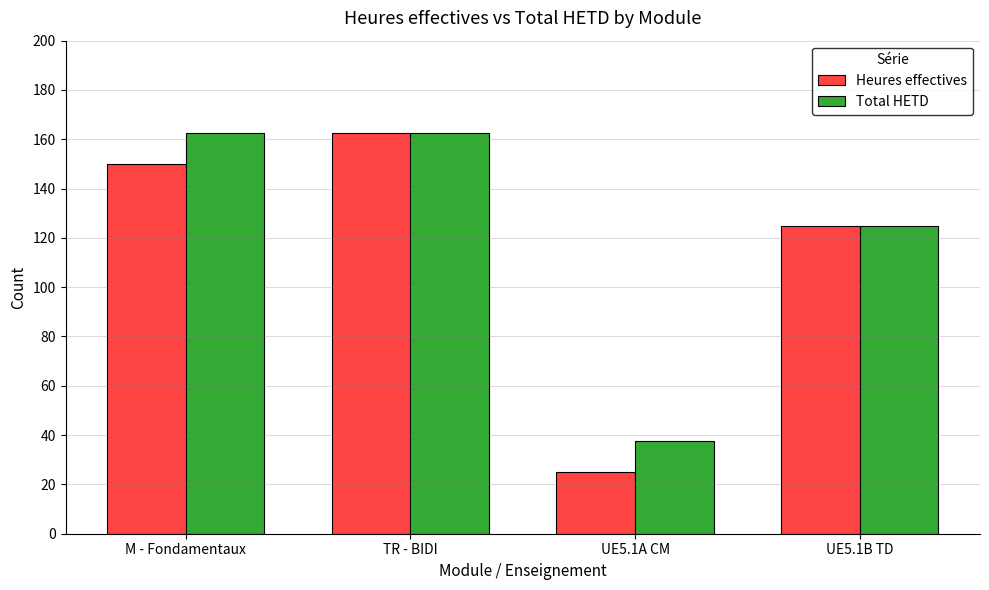

The value of Total HETD at UE5.1A CM is 55.3. True or false?

False